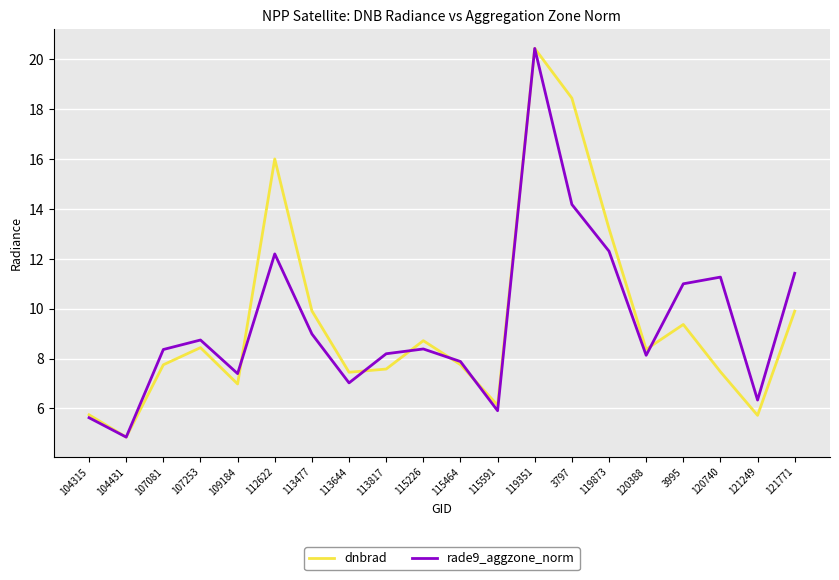

At which category does rade9_aggzone_norm reach its first local valley?

104431